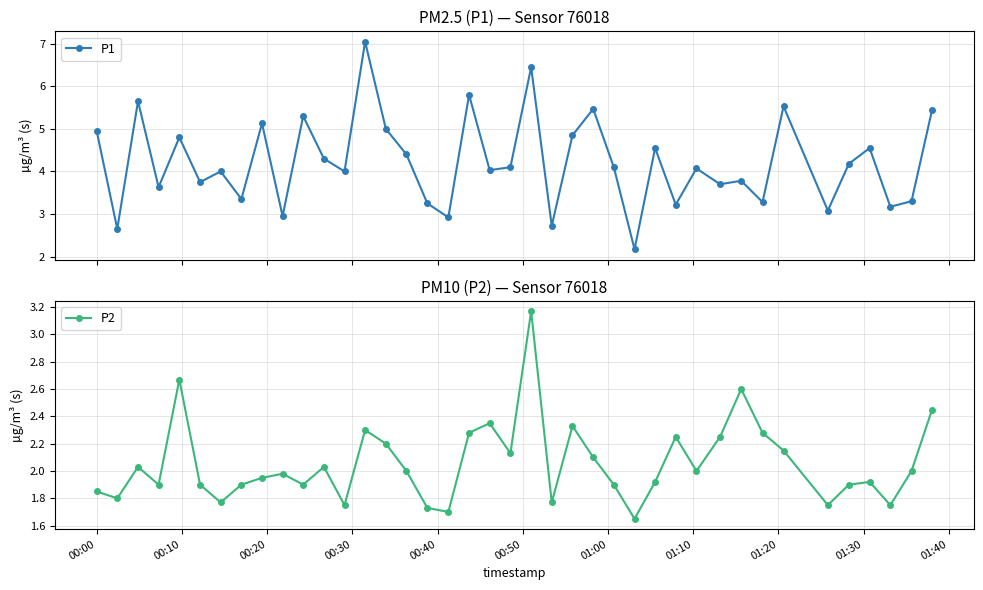

Reading left to right, what are all the values shown in this chart?

P1: 5.0	2.6	5.7	3.6	4.8	3.8	4.0	3.4	5.1	3.0	5.3	4.3	4.0	7.0	5.0	4.4	3.2	2.9	5.8	4.0	4.1	6.5	2.7	4.8	5.5	4.1	2.2	4.5	3.2	4.1	3.7	3.8	3.3	5.5	3.1	4.2	4.5	3.2	3.3	5.5
P2: 1.9	1.8	2.0	1.9	2.7	1.9	1.8	1.9	1.9	2.0	1.9	2.0	1.8	2.3	2.2	2.0	1.7	1.7	2.3	2.4	2.1	3.2	1.8	2.3	2.1	1.9	1.6	1.9	2.2	2.0	2.2	2.6	2.3	2.1	1.8	1.9	1.9	1.8	2.0	2.5